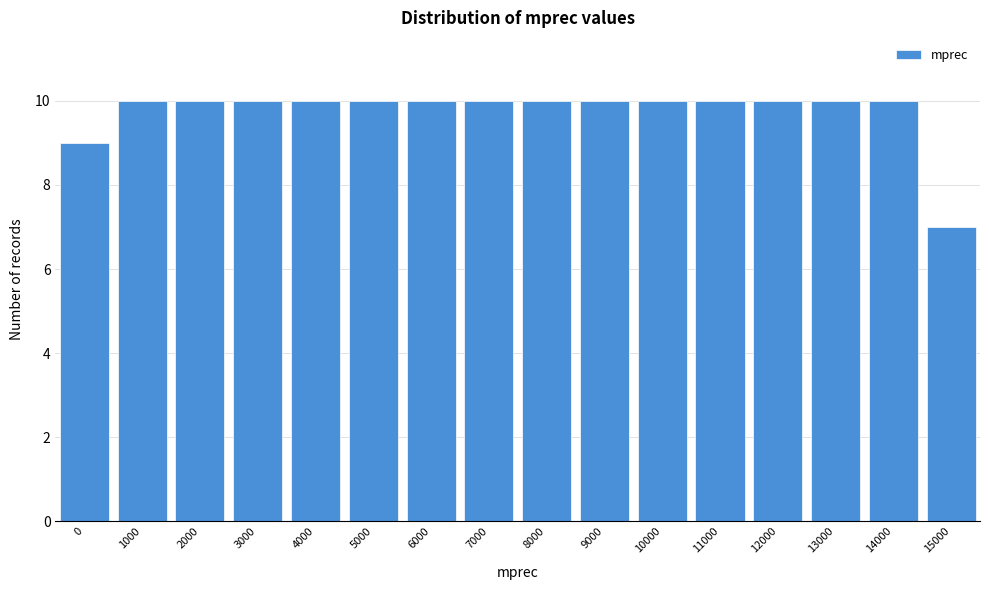

Reading right to left, transcribe all the data shown in this chart.

7	10	10	10	10	10	10	10	10	10	10	10	10	10	10	9